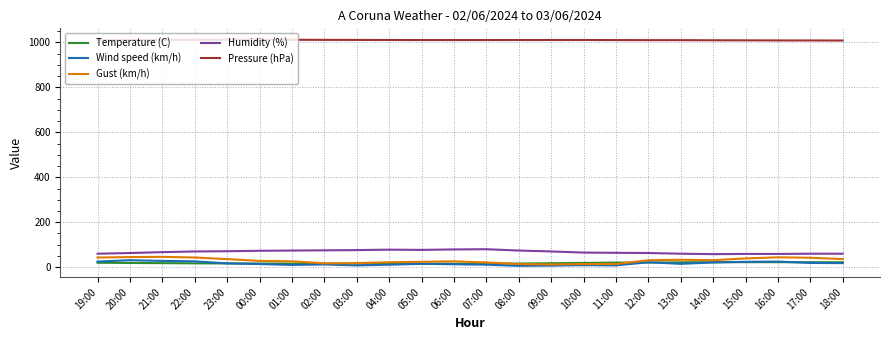

Which series has the largest total across all categories?

Pressure (hPa)